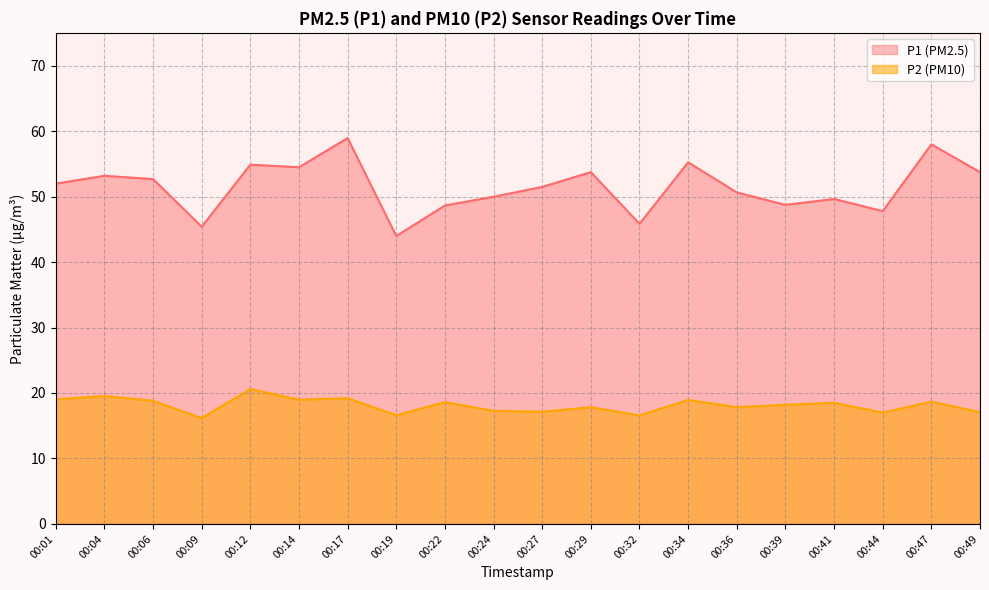

Which category has the lowest value across all series?

00:09